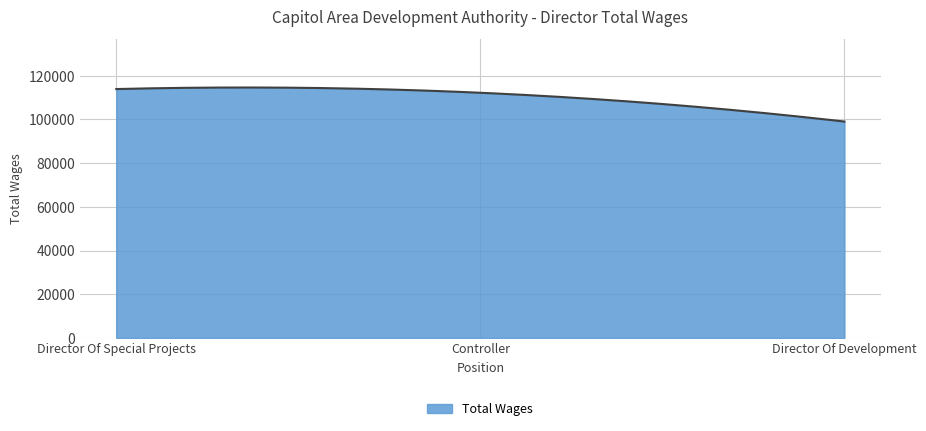

What is the difference between the maximum and minimum values?

15573.1